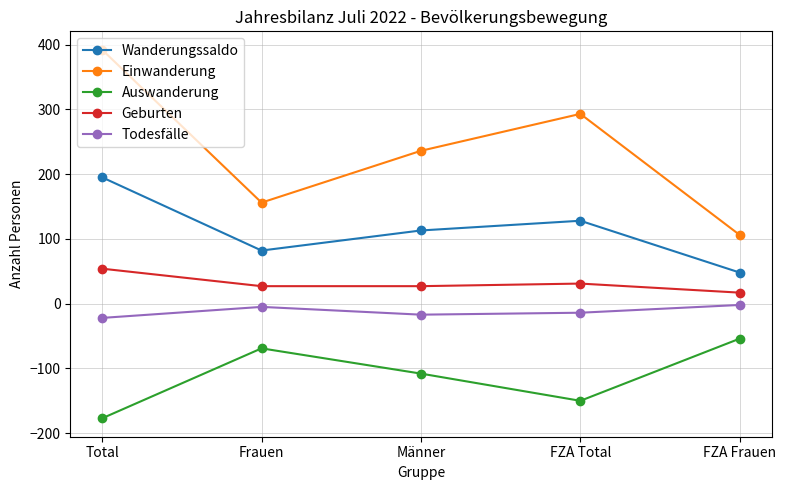

Is the value of Geburten at Total greater than the value of Todesfälle at Total?

Yes